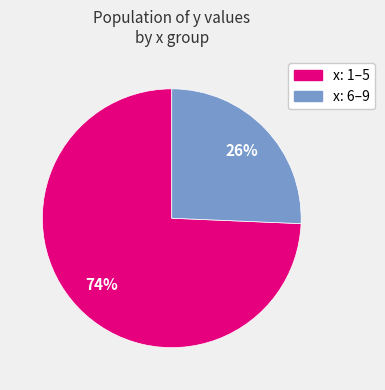

How many slices are in this pie chart?

2